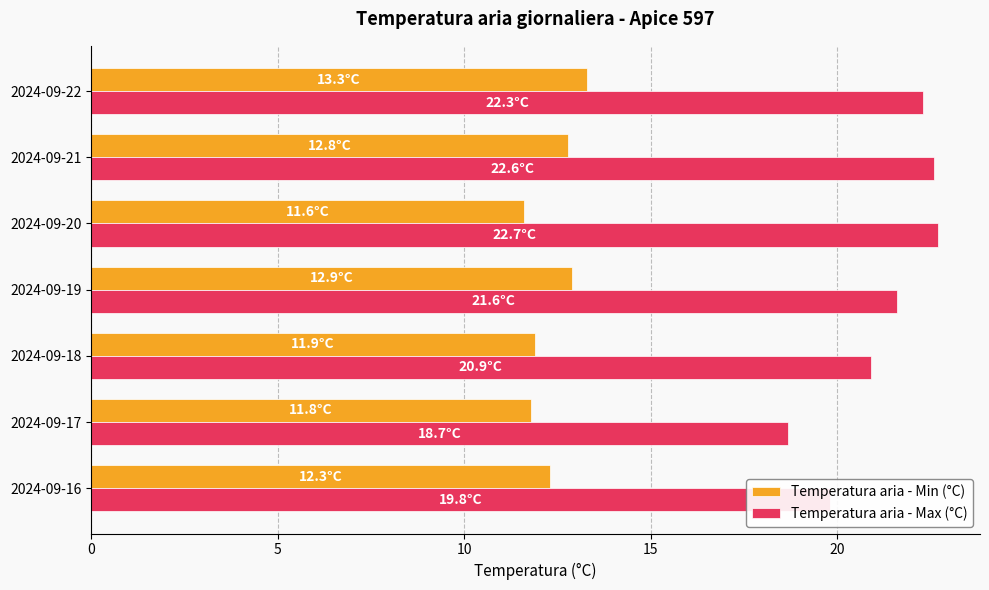

What is the greatest value displayed?

22.7